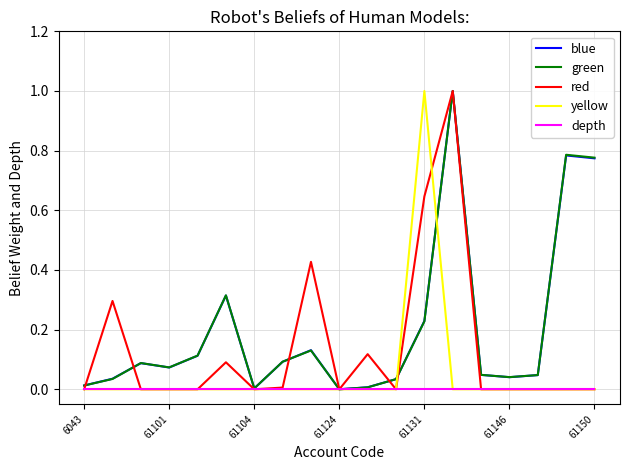

What is the maximum value shown in the chart?

1.0